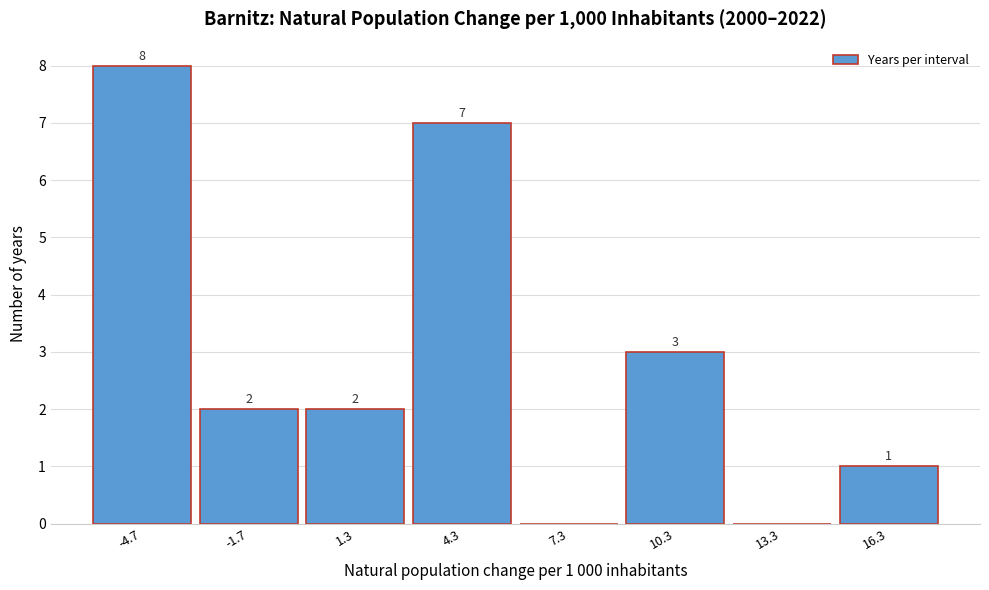

Reading left to right, extract all data points from this chart.

-4.7=8	-1.7=2	1.3=2	4.3=7	7.3=0	10.3=3	13.3=0	16.3=1